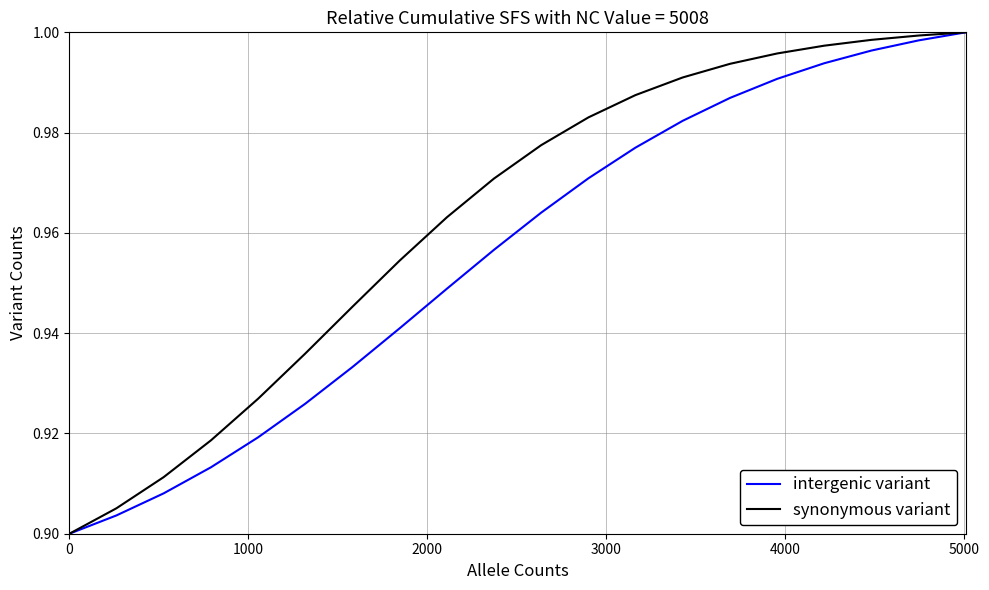

What are all the series names shown in the legend?

intergenic variant, synonymous variant